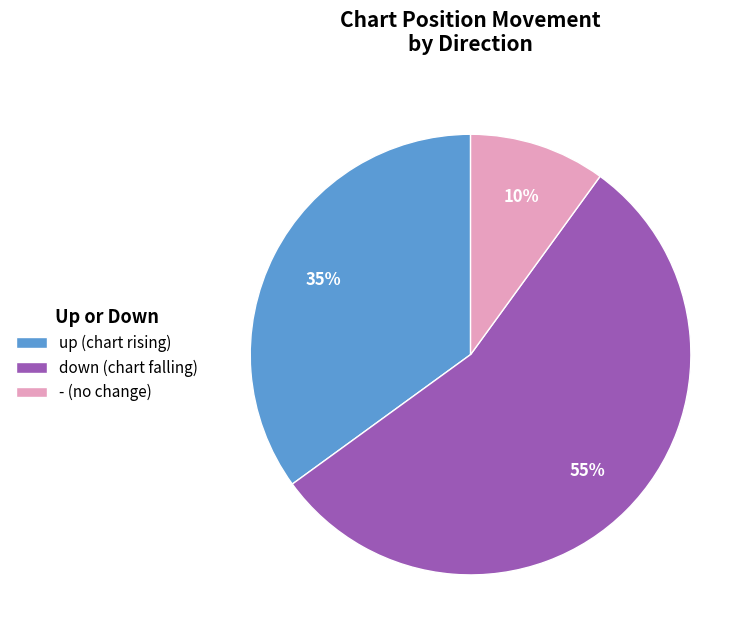

Do - (no change) and down (chart falling) together represent more than half of the pie?

Yes